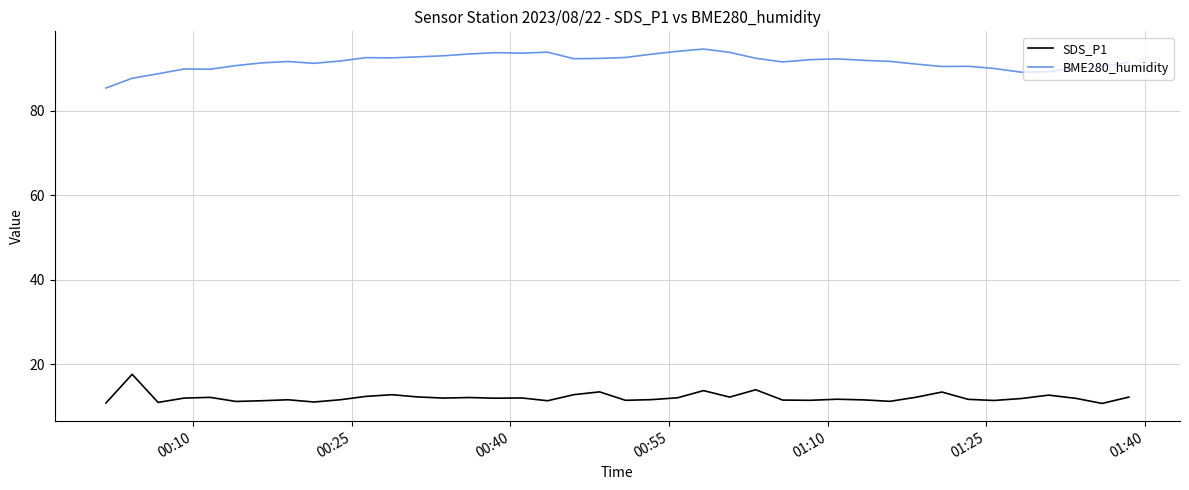

What are all the series names shown in the legend?

SDS_P1, BME280_humidity